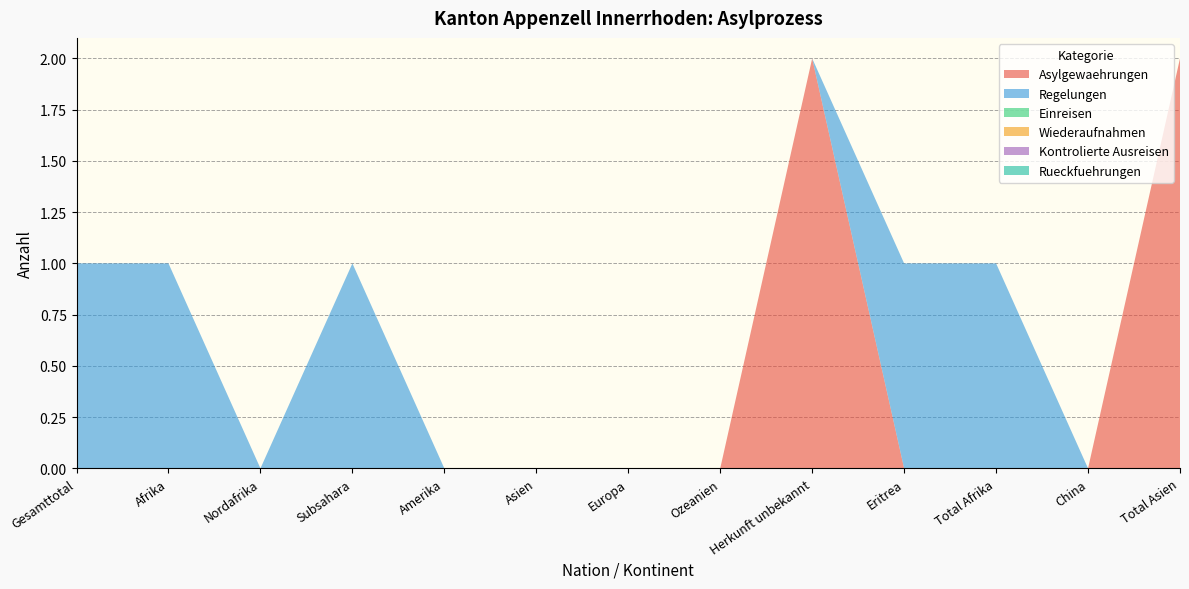

Reading left to right, transcribe all the data shown in this chart.

Asylgewaehrungen: Gesamttotal=0	Afrika=0	Nordafrika=0	Subsahara=0	Amerika=0	Asien=0	Europa=0	Ozeanien=0	Herkunft unbekannt=2	Eritrea=0	Total Afrika=0	China=0	Total Asien=2
Regelungen: Gesamttotal=1	Afrika=1	Nordafrika=0	Subsahara=1	Amerika=0	Asien=0	Europa=0	Ozeanien=0	Herkunft unbekannt=0	Eritrea=1	Total Afrika=1	China=0	Total Asien=0
Einreisen: Gesamttotal=0	Afrika=0	Nordafrika=0	Subsahara=0	Amerika=0	Asien=0	Europa=0	Ozeanien=0	Herkunft unbekannt=0	Eritrea=0	Total Afrika=0	China=0	Total Asien=0
Wiederaufnahmen: Gesamttotal=0	Afrika=0	Nordafrika=0	Subsahara=0	Amerika=0	Asien=0	Europa=0	Ozeanien=0	Herkunft unbekannt=0	Eritrea=0	Total Afrika=0	China=0	Total Asien=0
Kontrolierte Ausreisen: Gesamttotal=0	Afrika=0	Nordafrika=0	Subsahara=0	Amerika=0	Asien=0	Europa=0	Ozeanien=0	Herkunft unbekannt=0	Eritrea=0	Total Afrika=0	China=0	Total Asien=0
Rueckfuehrungen: Gesamttotal=0	Afrika=0	Nordafrika=0	Subsahara=0	Amerika=0	Asien=0	Europa=0	Ozeanien=0	Herkunft unbekannt=0	Eritrea=0	Total Afrika=0	China=0	Total Asien=0